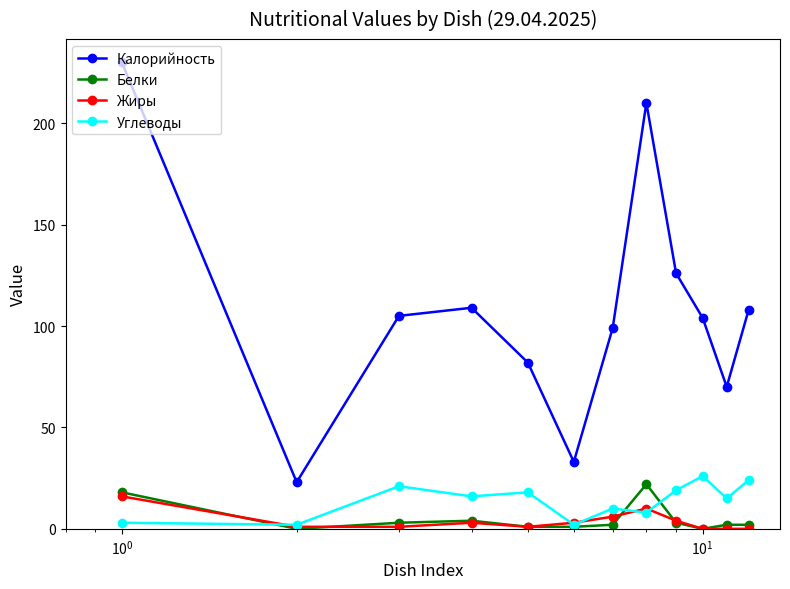

Which series has the widest spread of values?

Калорийность